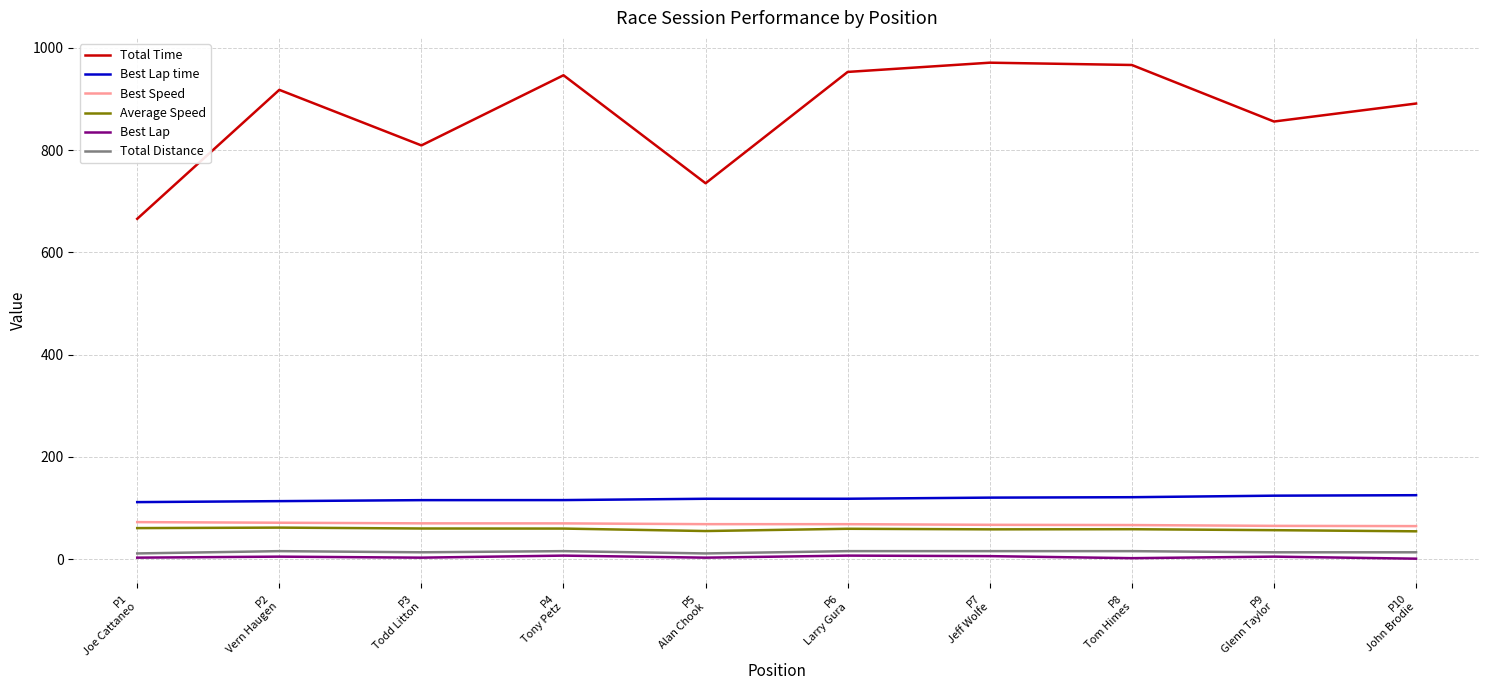

True or false: Best Lap time and Average Speed intersect in this chart.

False